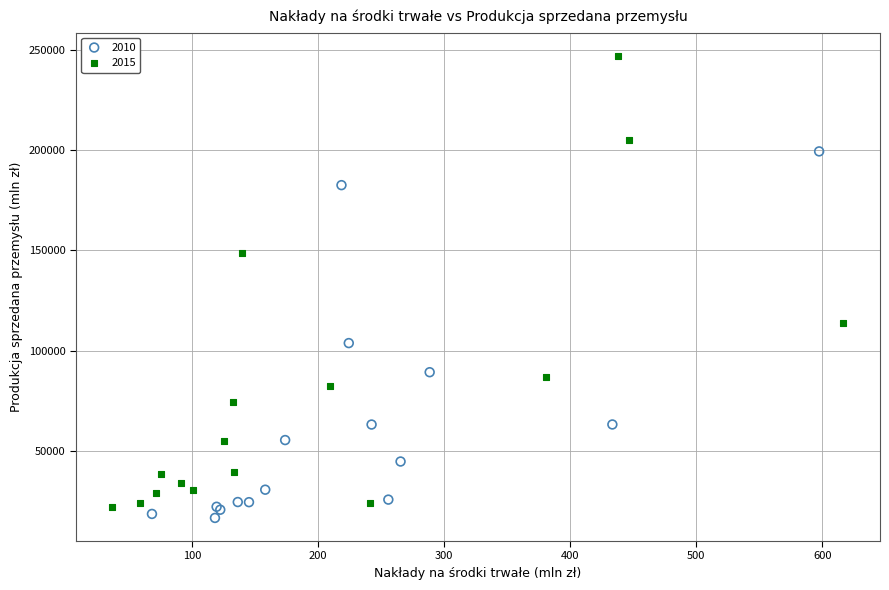

Which series contains the highest Y value?

2015